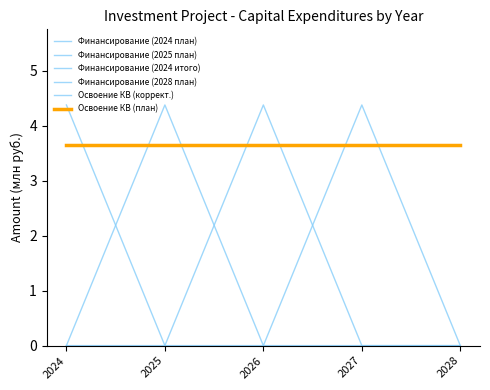

What is the value of the Финансирование (2024 итого) point at the 2nd from the left?

4.4